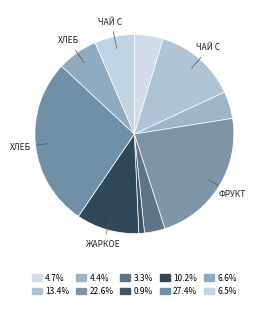

How many segments does this pie chart have?

10